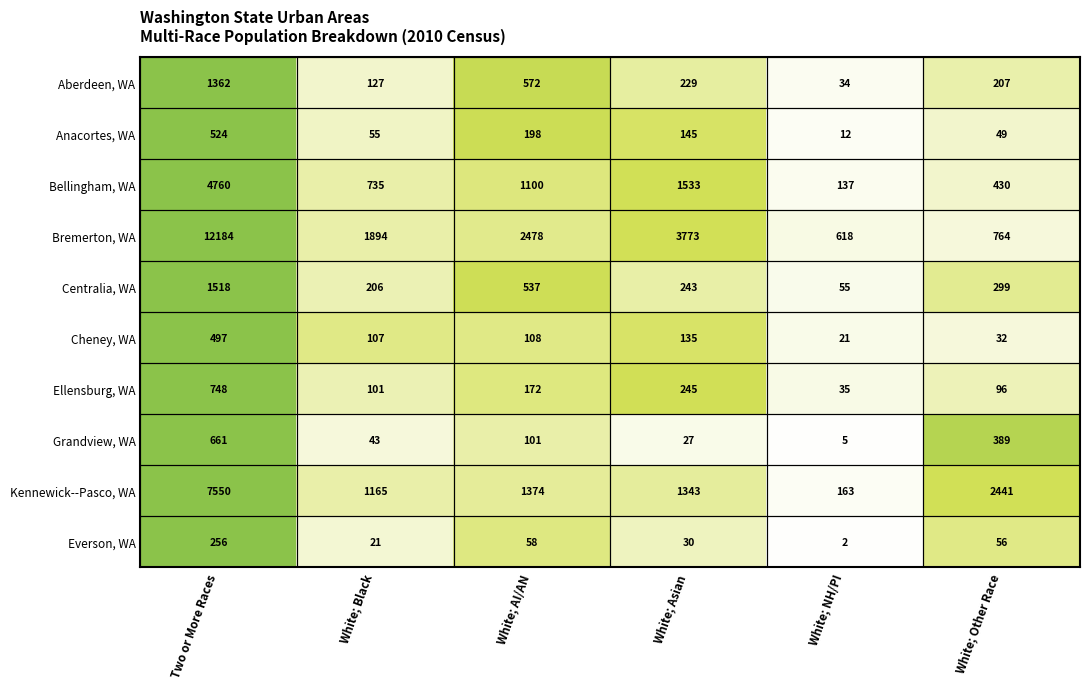

Which series changed the most between Two or More Races and White; NH/PI?

Bremerton, WA